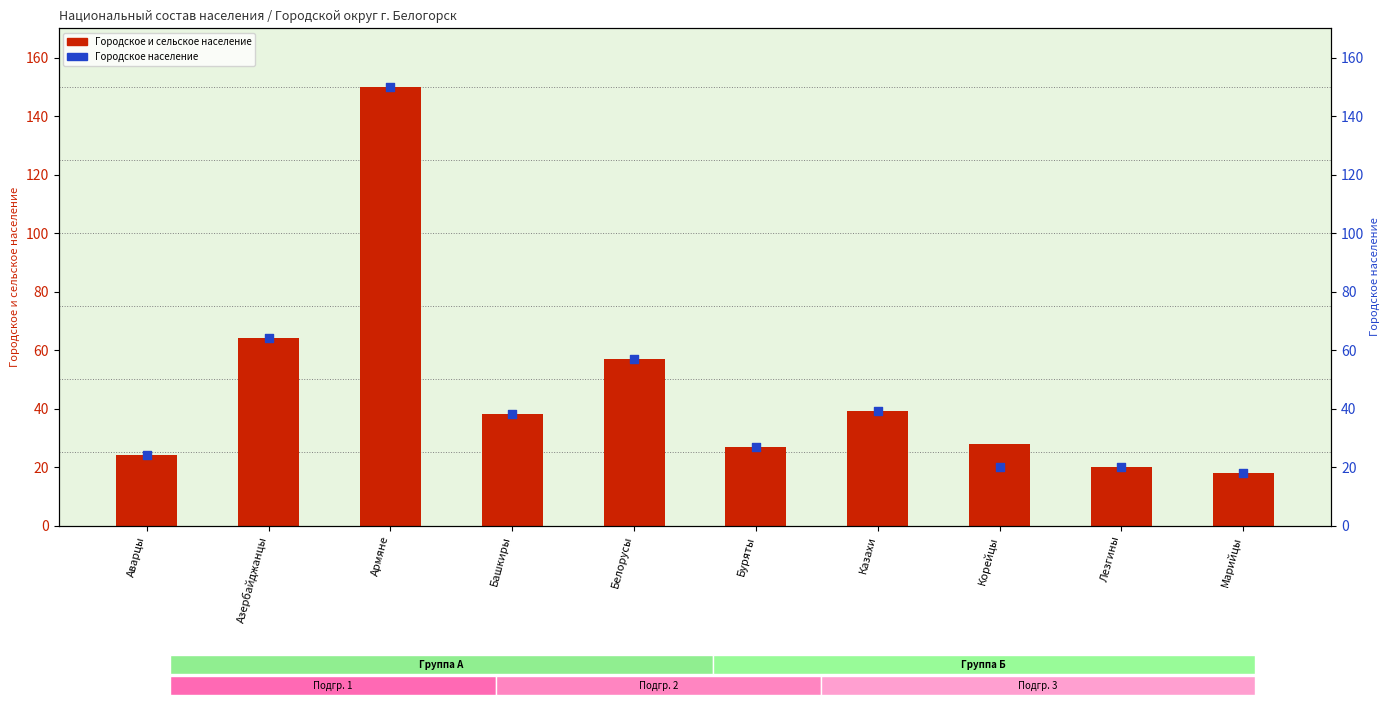

At which category is the sum across all series the highest?

Армяне